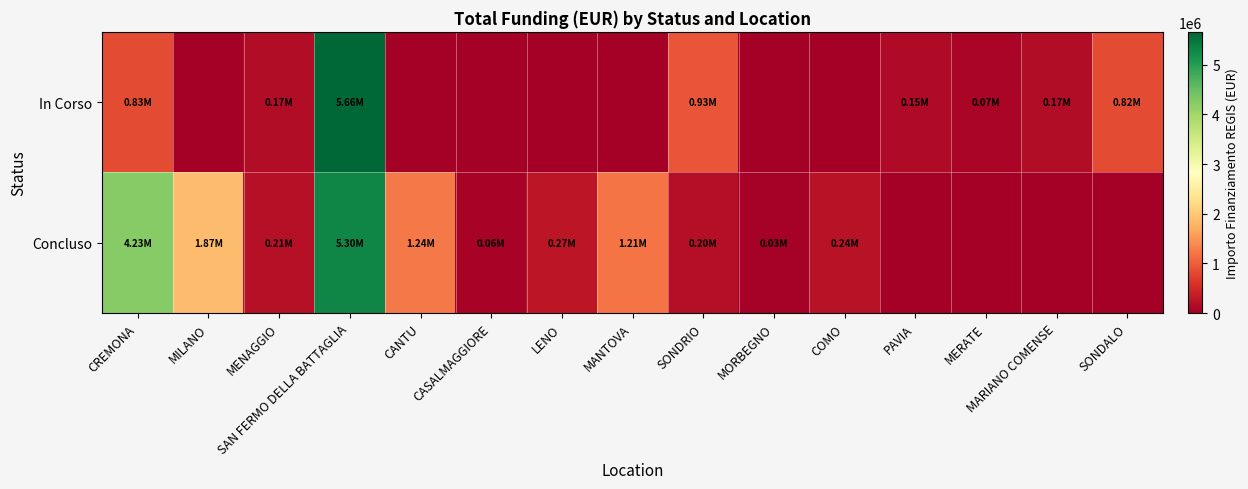

At which category does the chart reach its peak across all series?

SAN FERMO DELLA BATTAGLIA